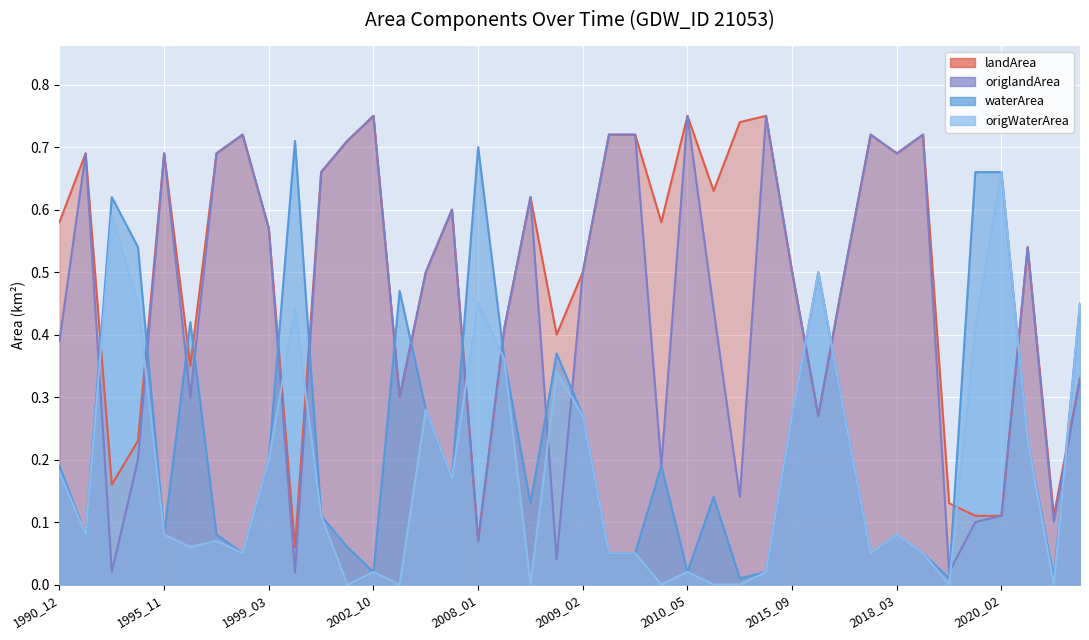

Is it true that waterArea equals 0.1 at 2021_02?

False